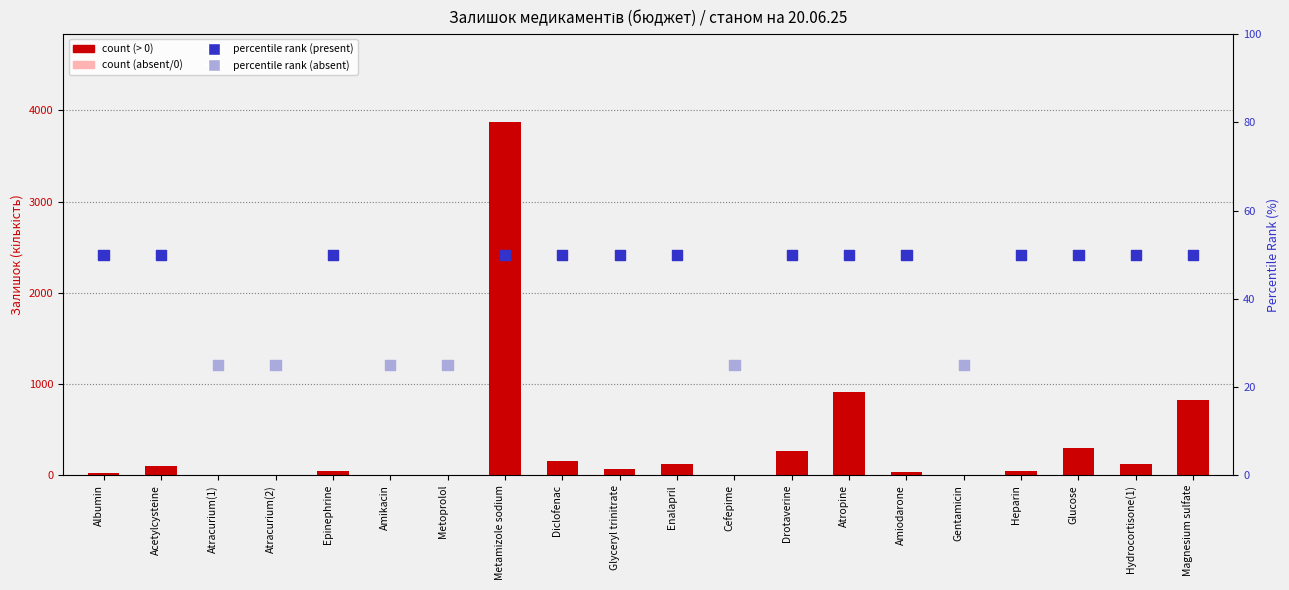

At which category is the sum across all series the highest?

Metamizole sodium